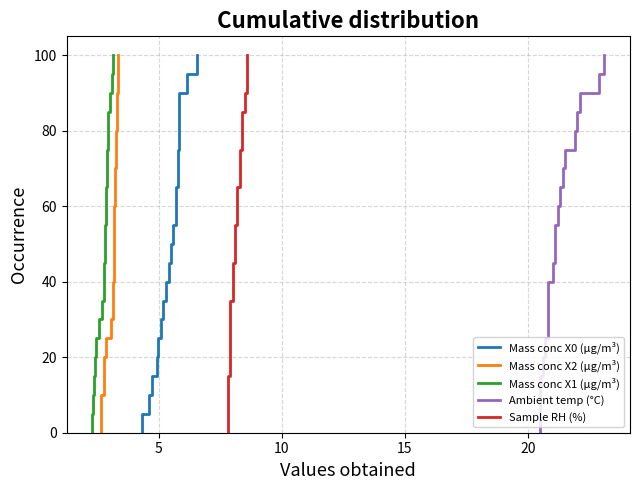

How many lines are shown in the chart?

5